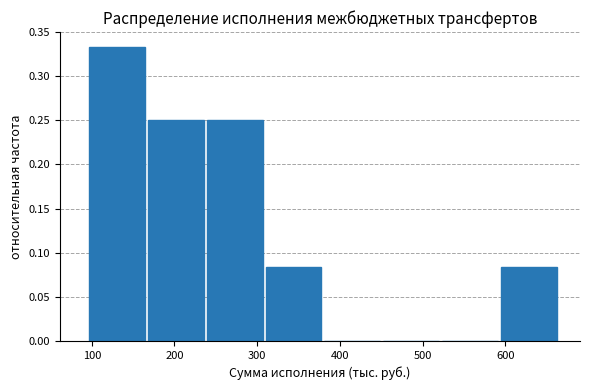

How tall is the bar that spans 100 to 170 on the x-axis? Neither the bar edges nor the heights are printed on the chart, so give them approximately, as read against the axes.

0.335